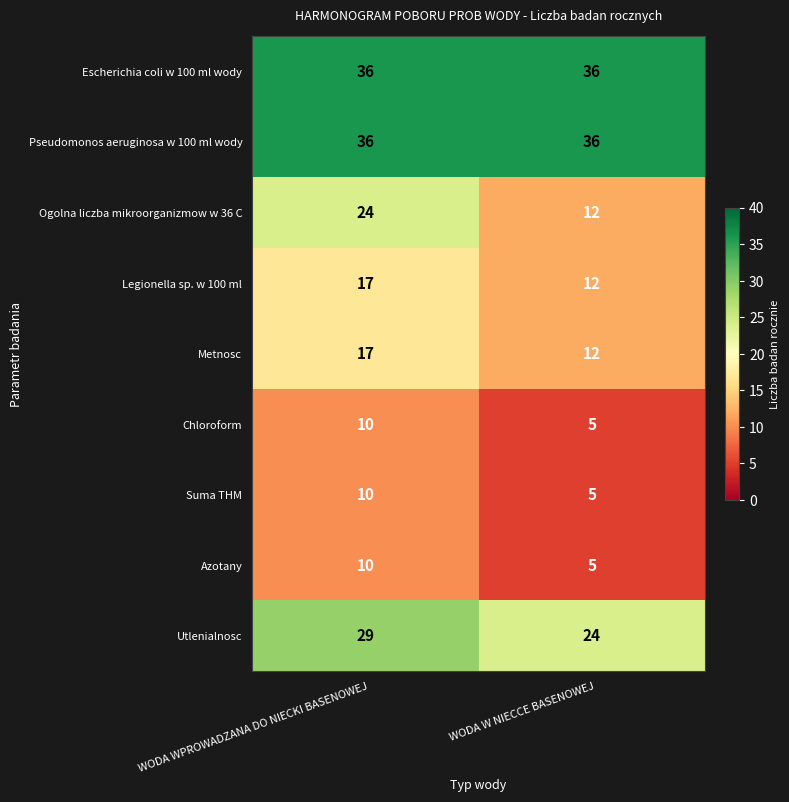

What is the greatest value displayed?

36